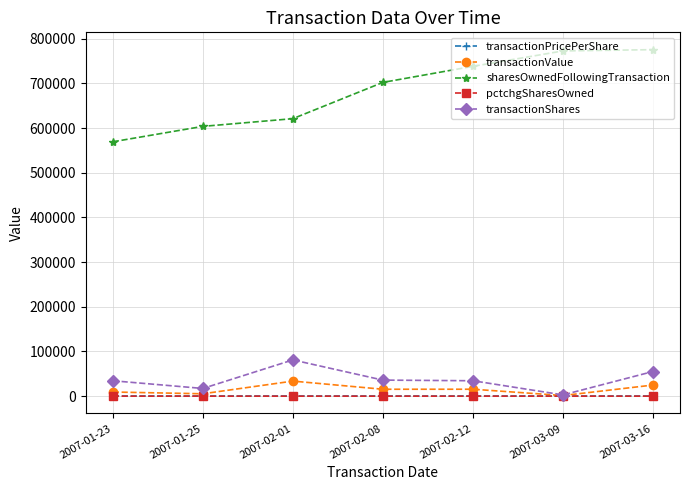

In transactionShares, how many points are lower than both neighbors (excluding endpoints)?

2